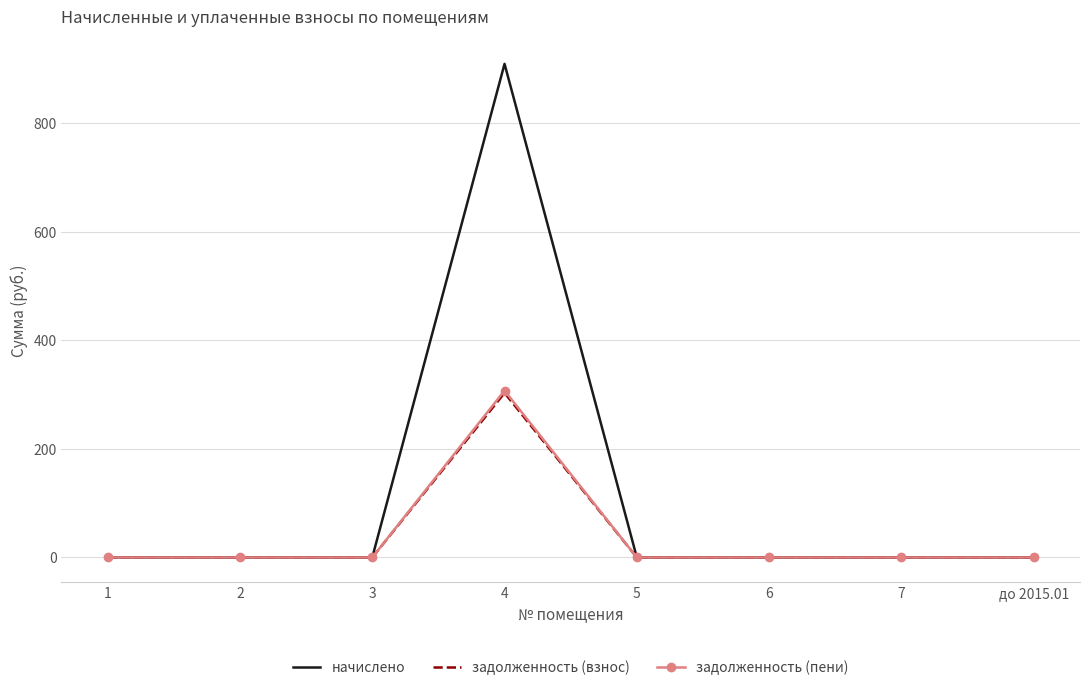

What is the maximum value shown in the chart?

909.2